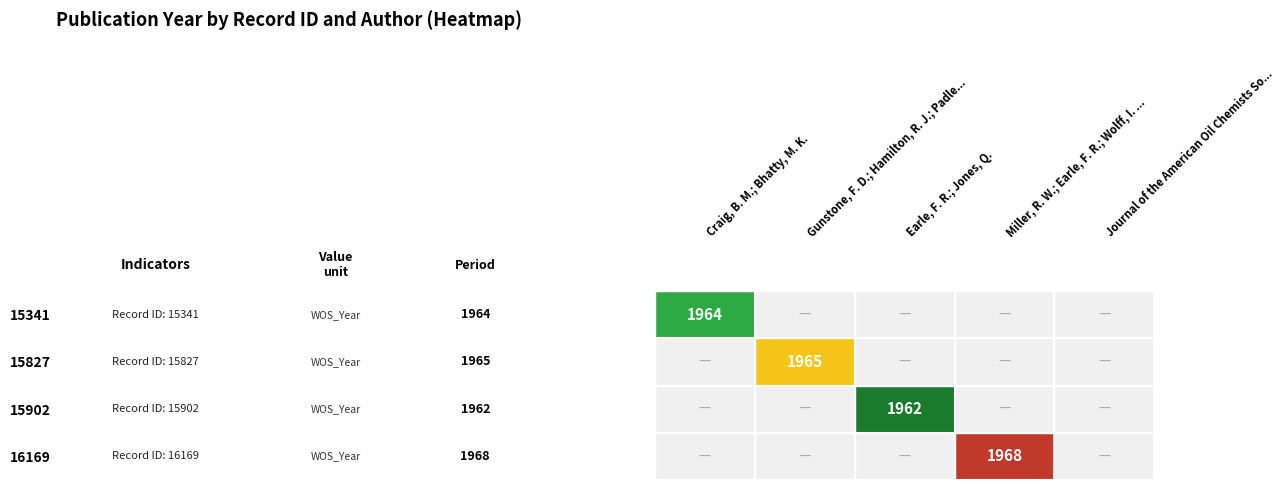

The value of 15902 at 2 is 3099. True or false?

False